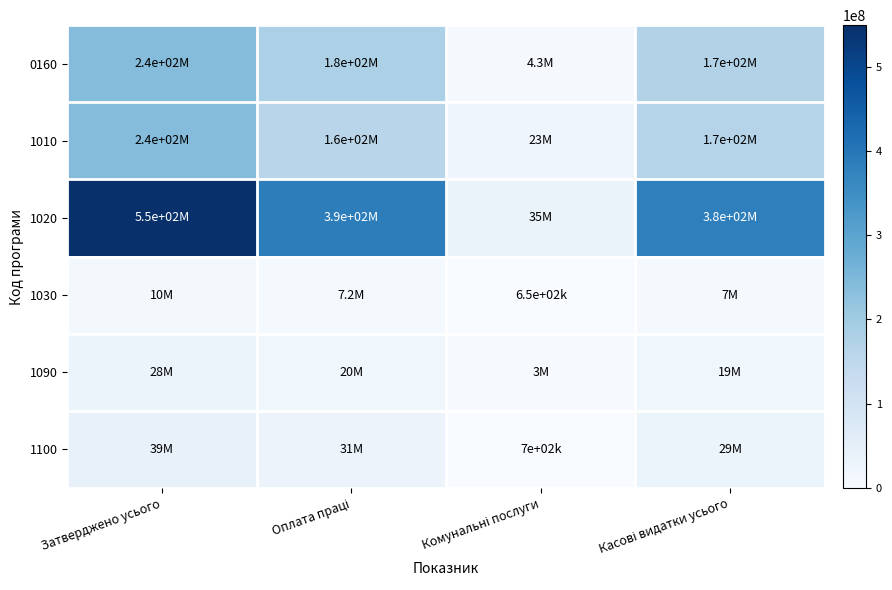

What is the greatest value displayed?

549083014